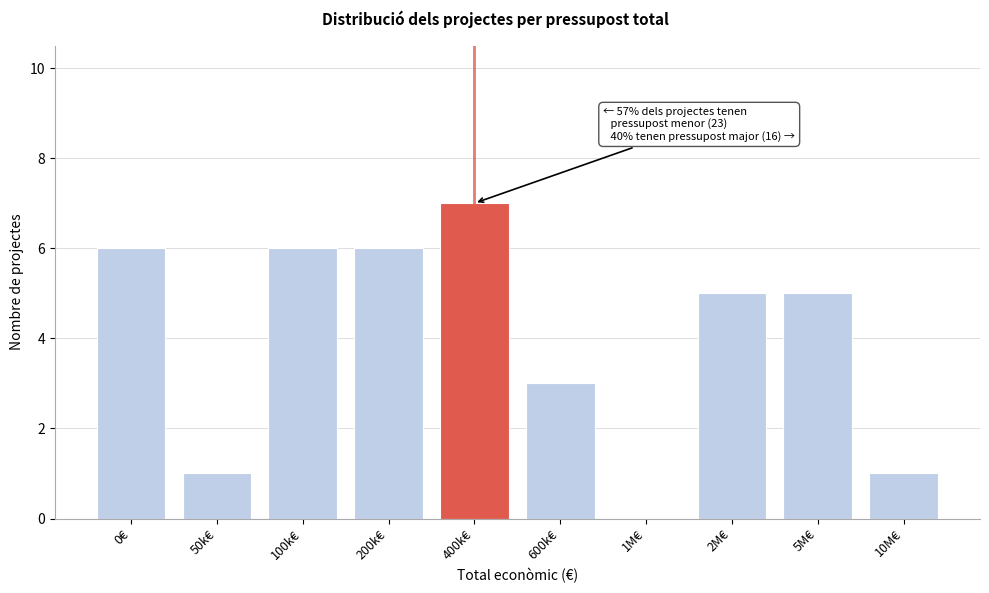

Reading left to right, list all the values displayed in this chart.

0€=6	50k€=1	100k€=6	200k€=6	400k€=7	600k€=3	1M€=0	2M€=5	5M€=5	10M€=1